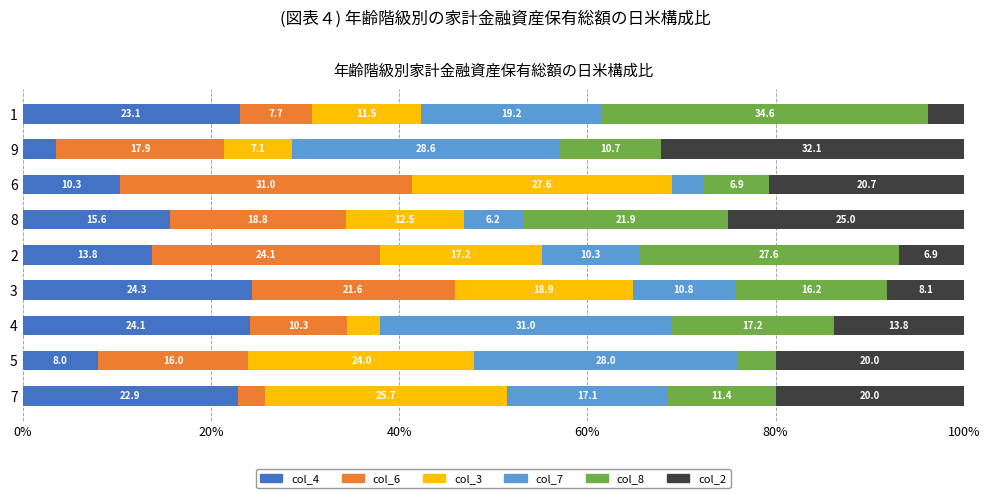

What is the average value of the col_4 series?

16.2